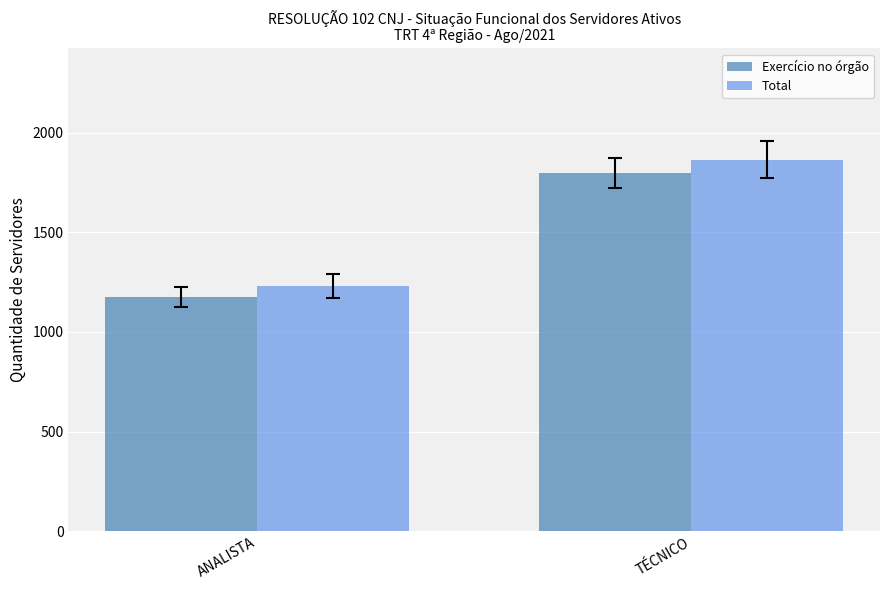

True or false: Exercício no órgão has a value of 1797 at TÉCNICO.

True